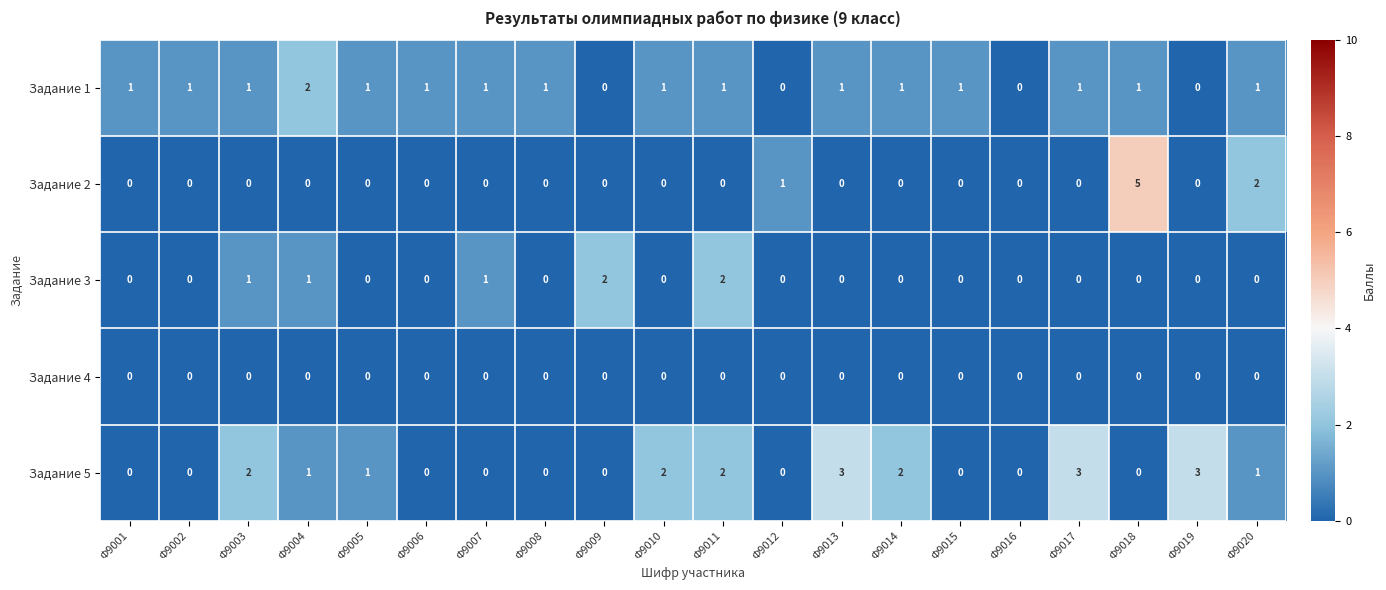

Which series has the largest range (max minus min)?

Задание 2